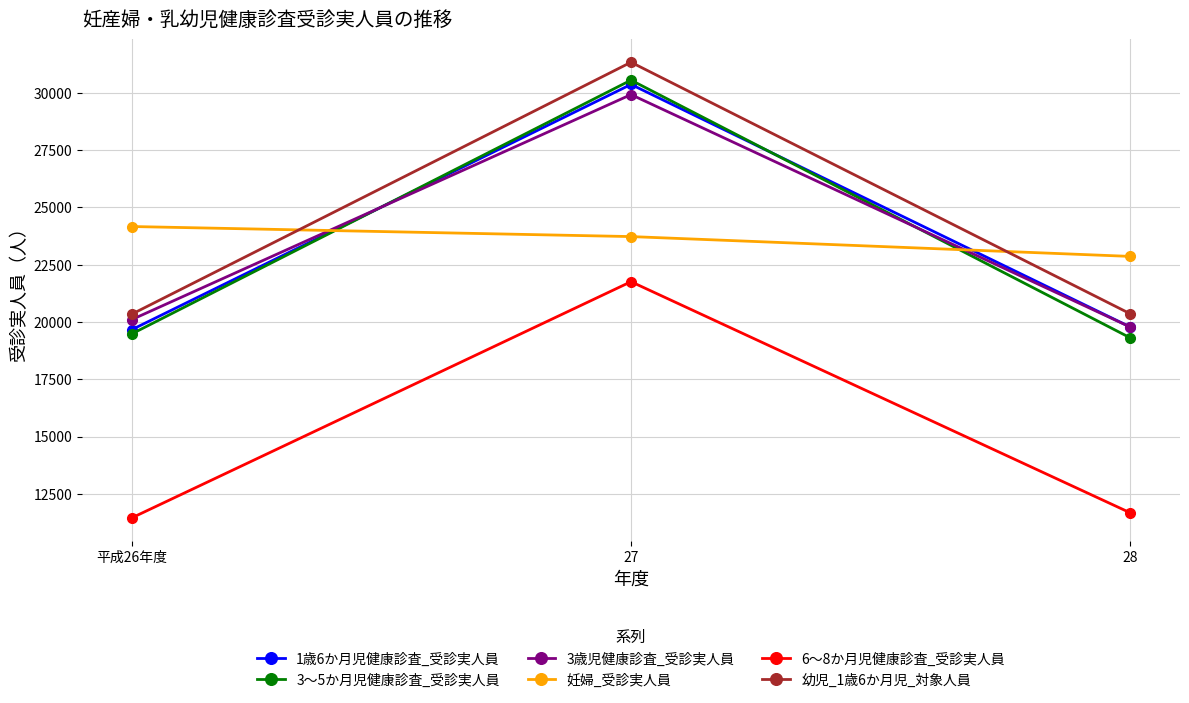

What is the total value across all series at 28?

113781